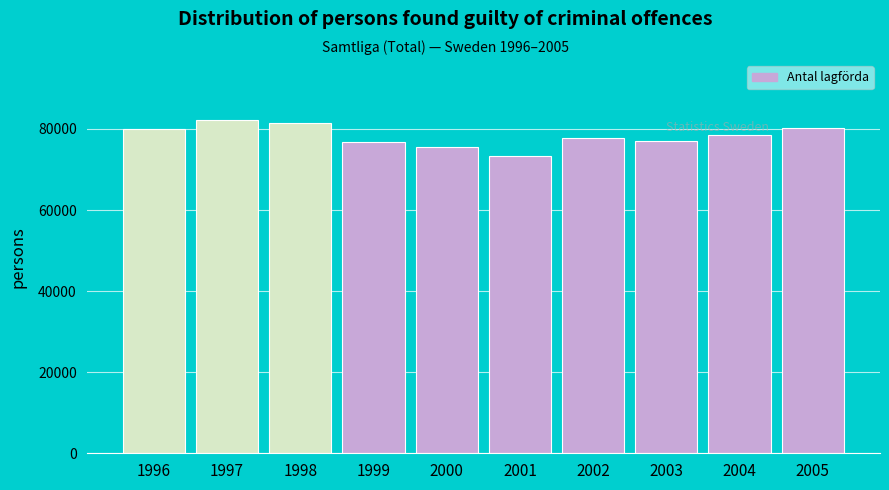

The value at 2004 is 78621. True or false?

True